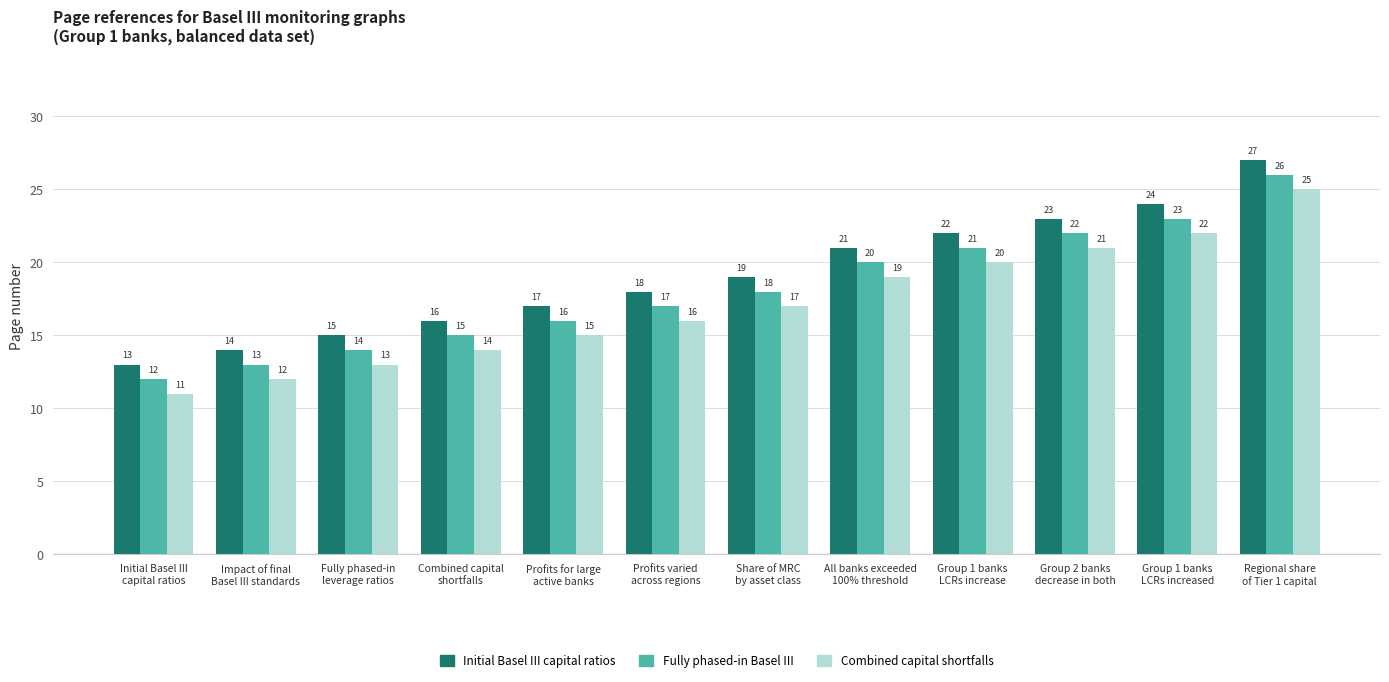

What is the minimum value shown in the chart?

11